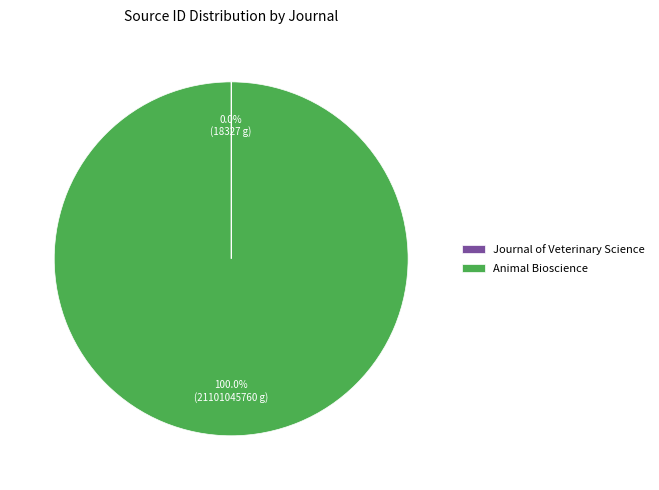

Which category accounts for the majority?

Animal Bioscience